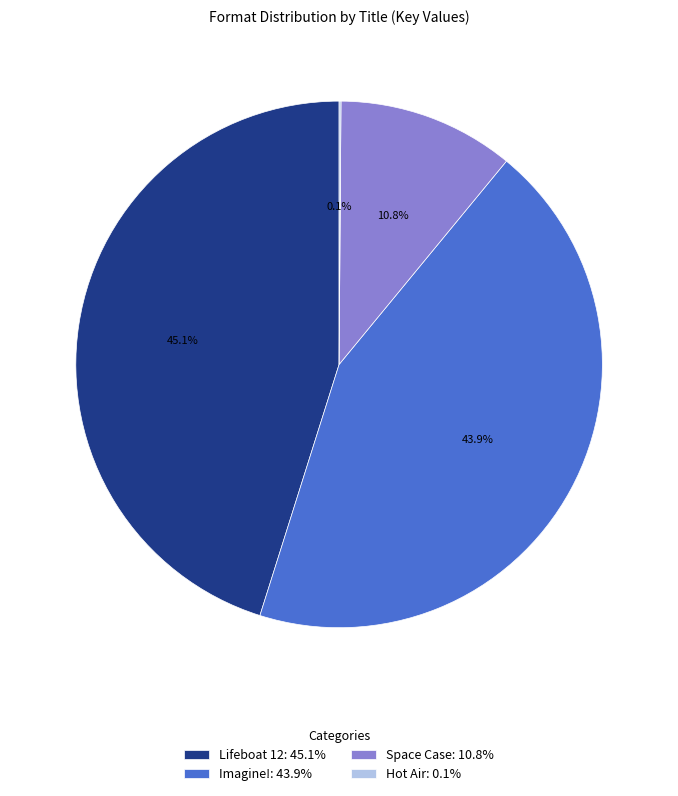

Is there any slice that represents more than half of the pie?

No